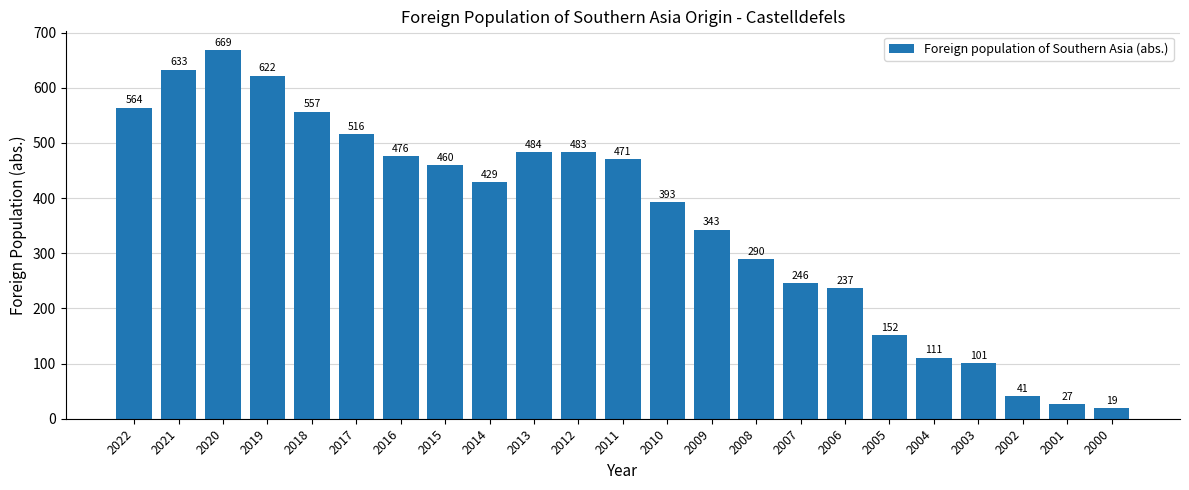

Where does the data first go above 429?

2022